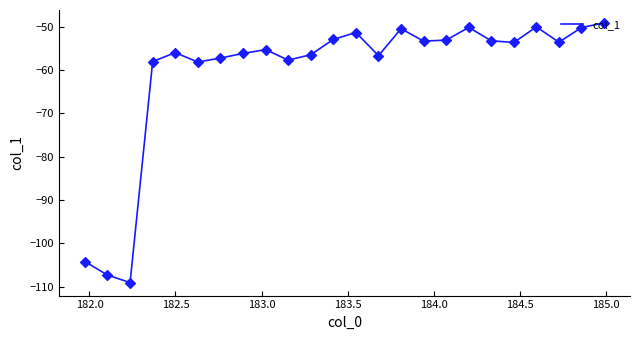

What is the minimum value shown in the chart?

-109.0